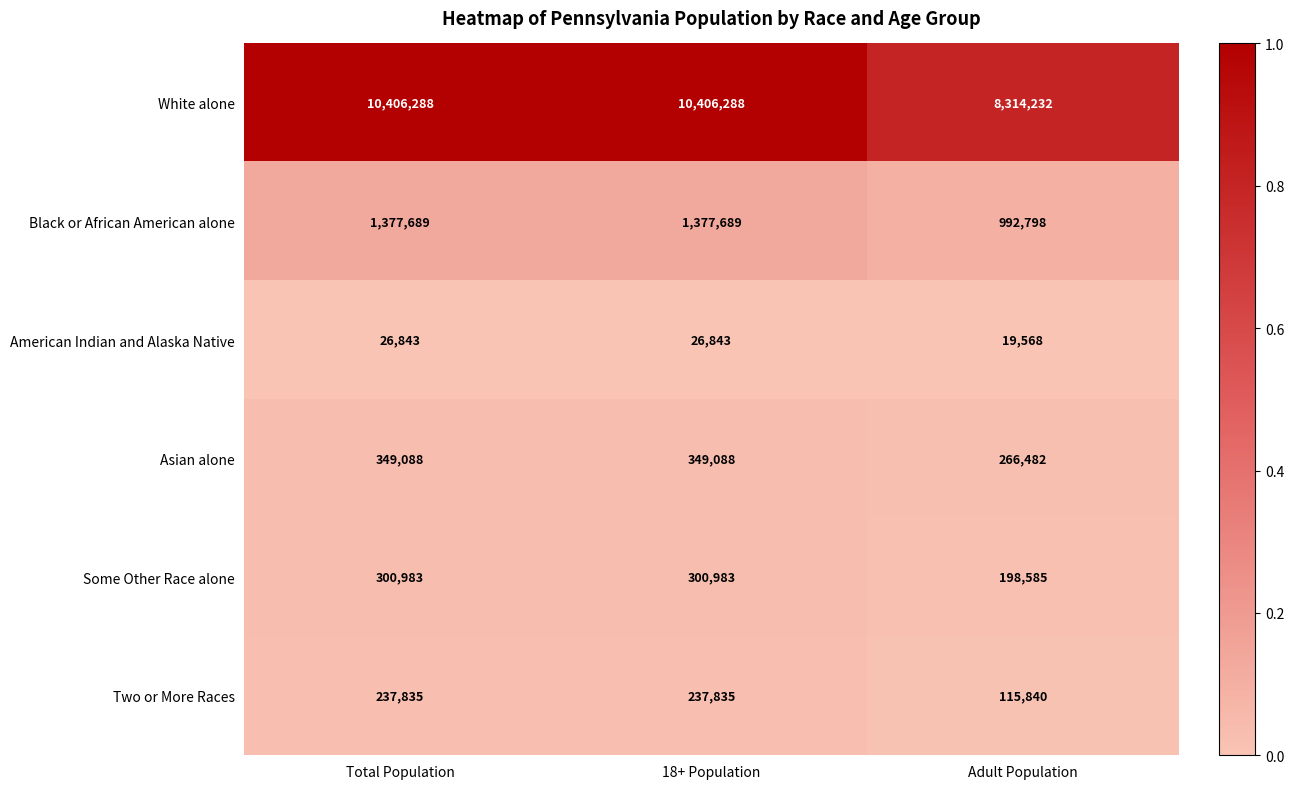

Which series has the widest spread of values?

White alone